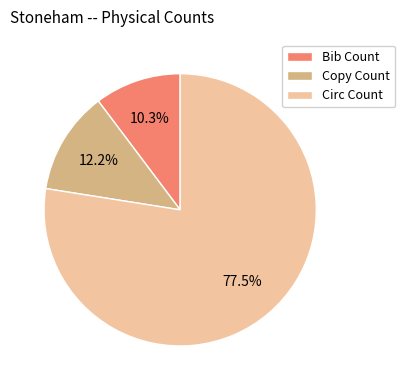

The Bib Count slice represents 10% of the pie. True or false?

True